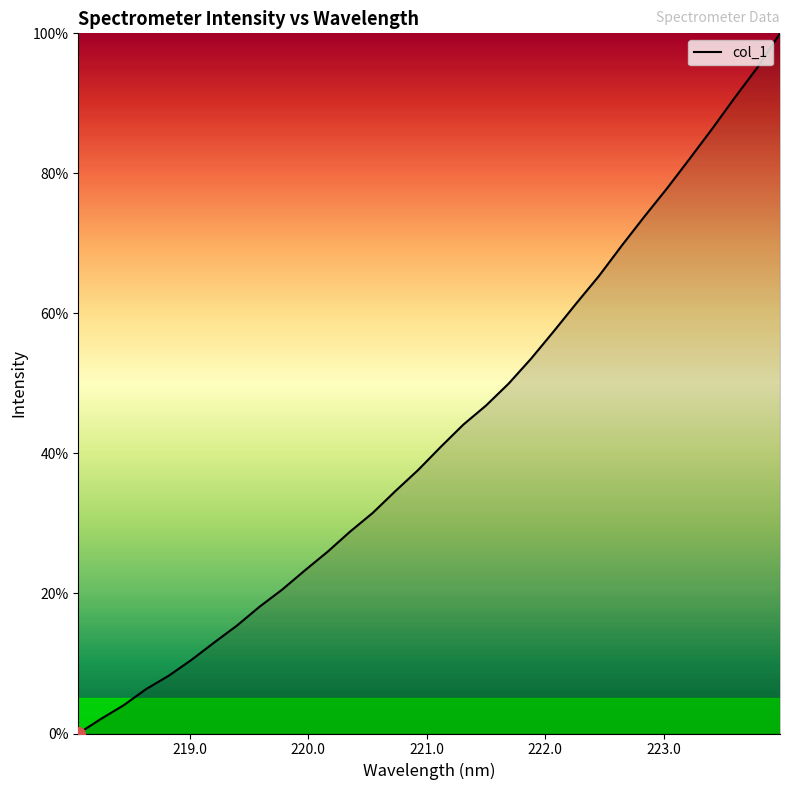

What is the difference between the maximum and minimum values?

100.0